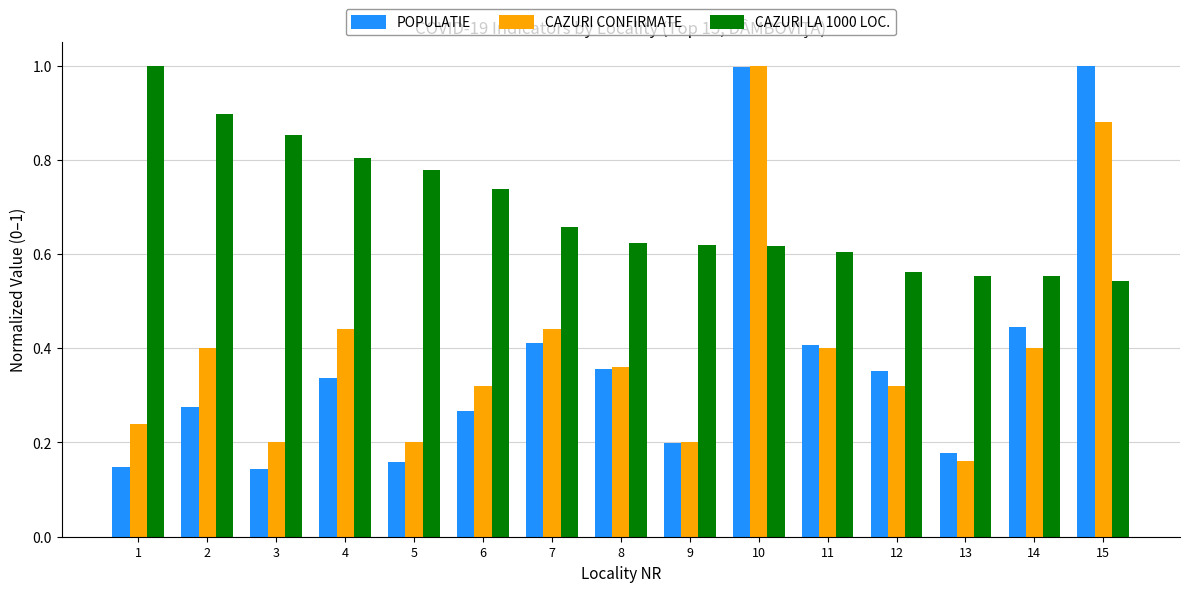

How many series are shown in this chart?

3